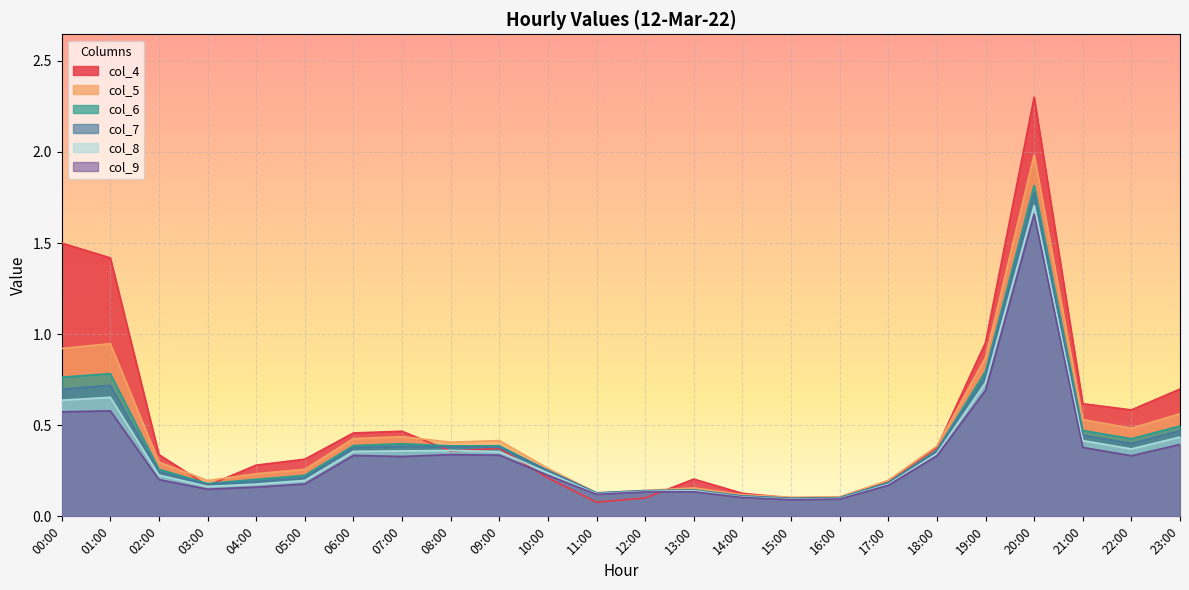

Between 10:00 and 19:00, which series saw the biggest shift?

col_4